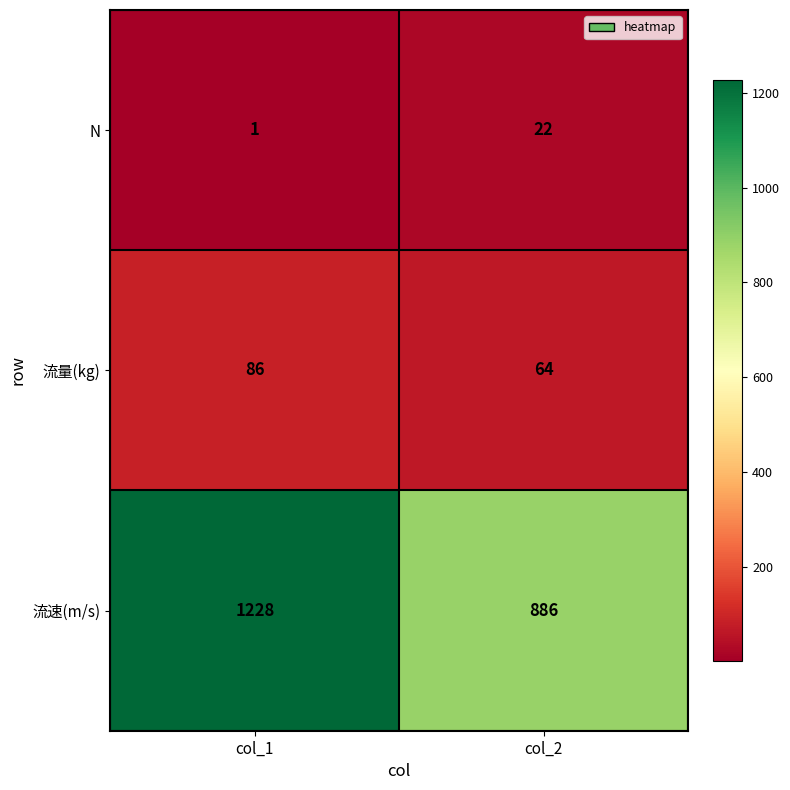

Reading left to right, transcribe all the data shown in this chart.

N: 1	22
流量(kg): 86	64
流速(m/s): 1228	886